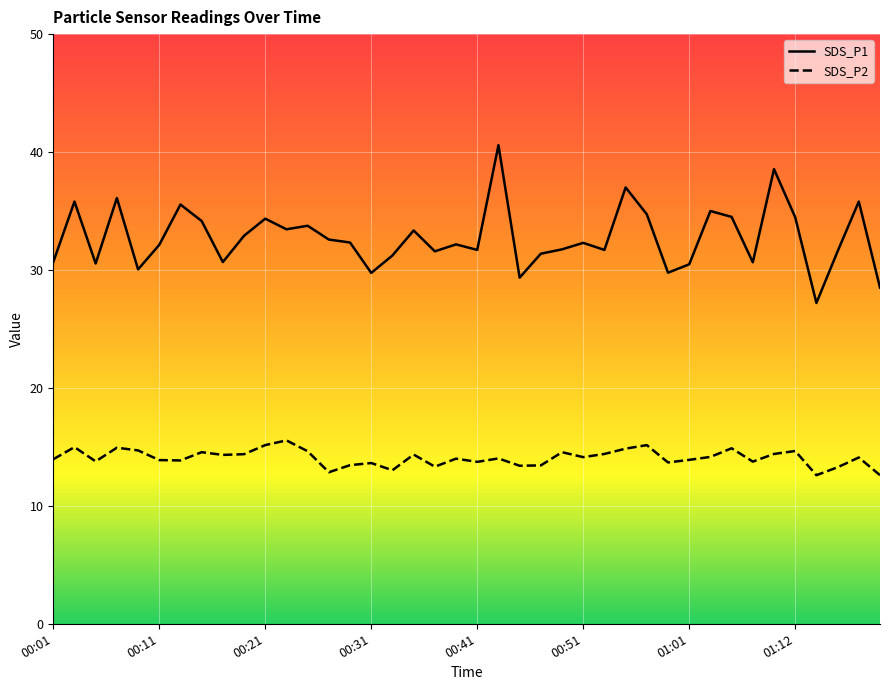

True or false: SDS_P2 has more than 0 points higher than both neighbors.

True